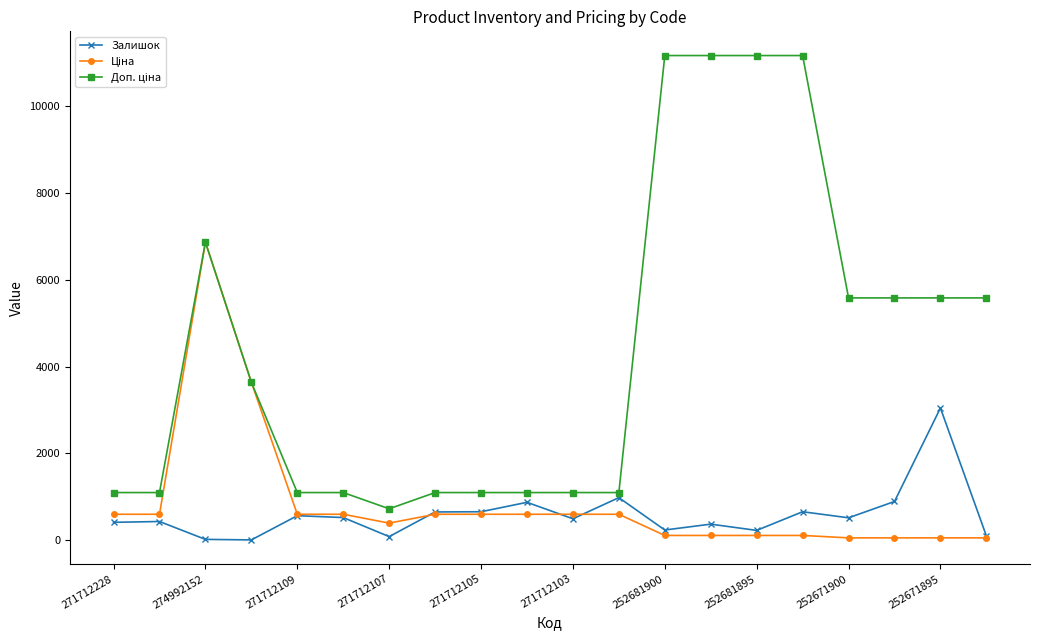

At how many categories does at least one series exceed 6131?

5